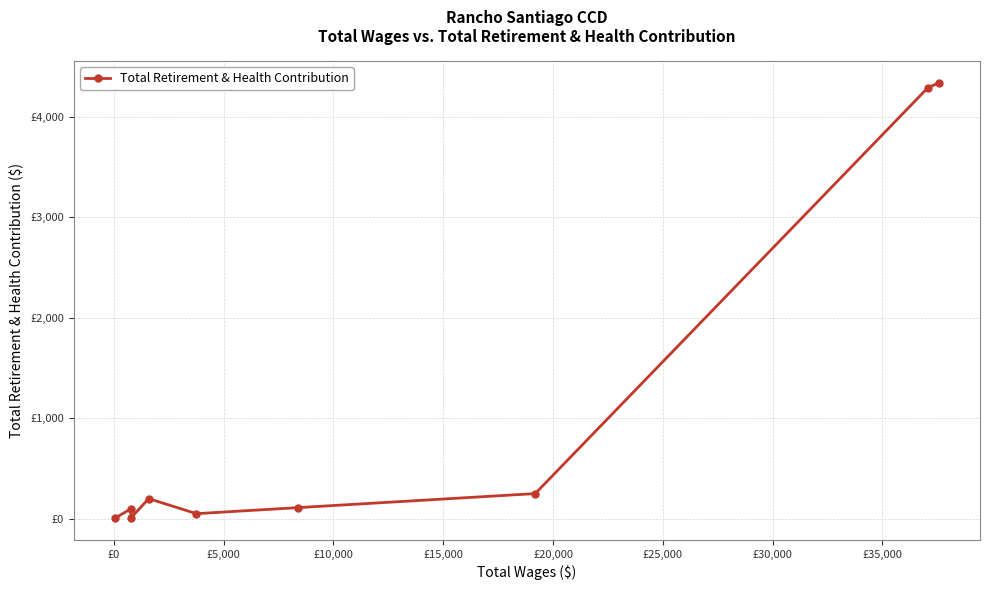

Is this an area chart (filled region under the line)?

No